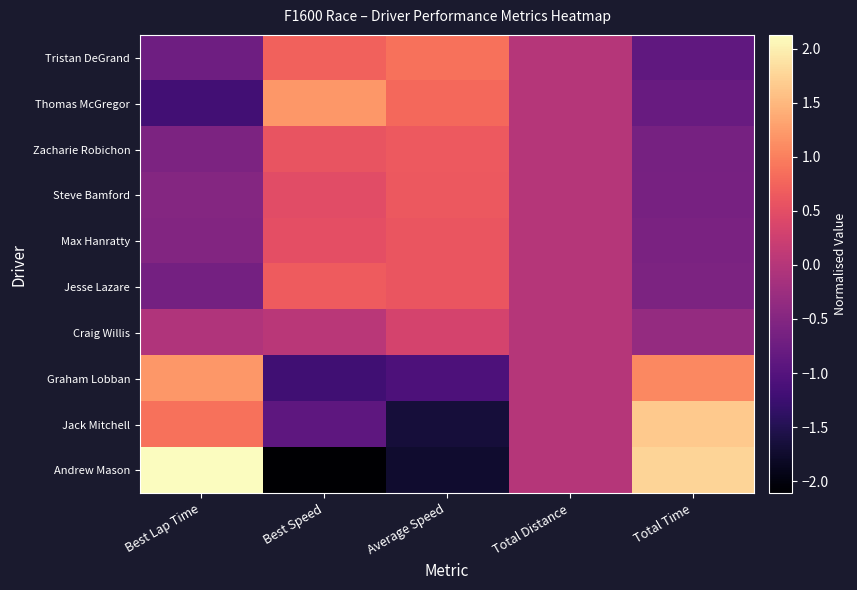

Which series changed the most between Best Lap Time and Total Distance?

Andrew Mason